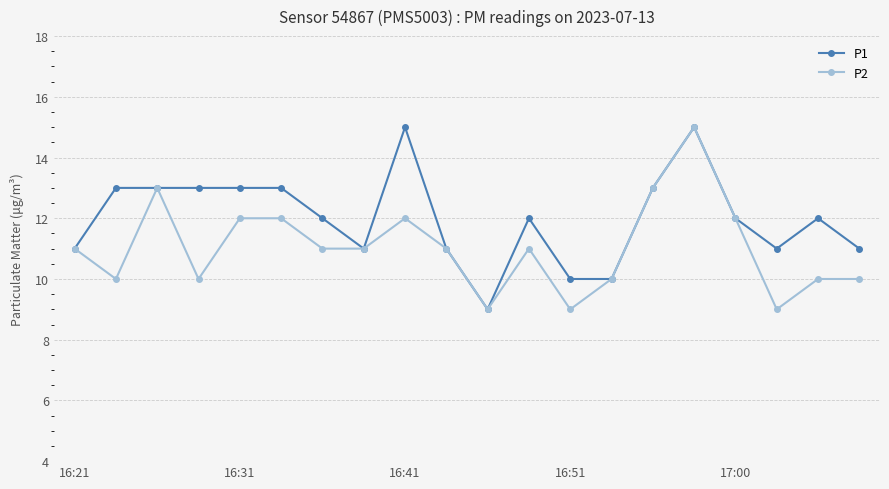

Rank the series by their average value, from lowest to highest.

P2, P1